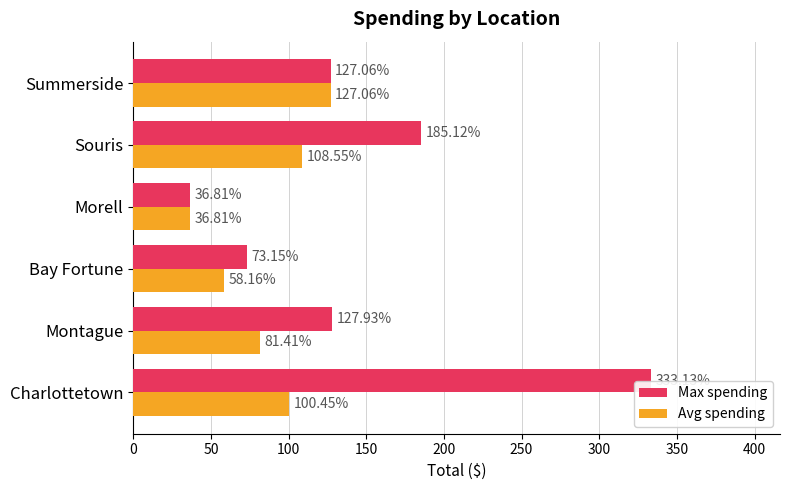

At which label is Max spending closest to 184?

Souris